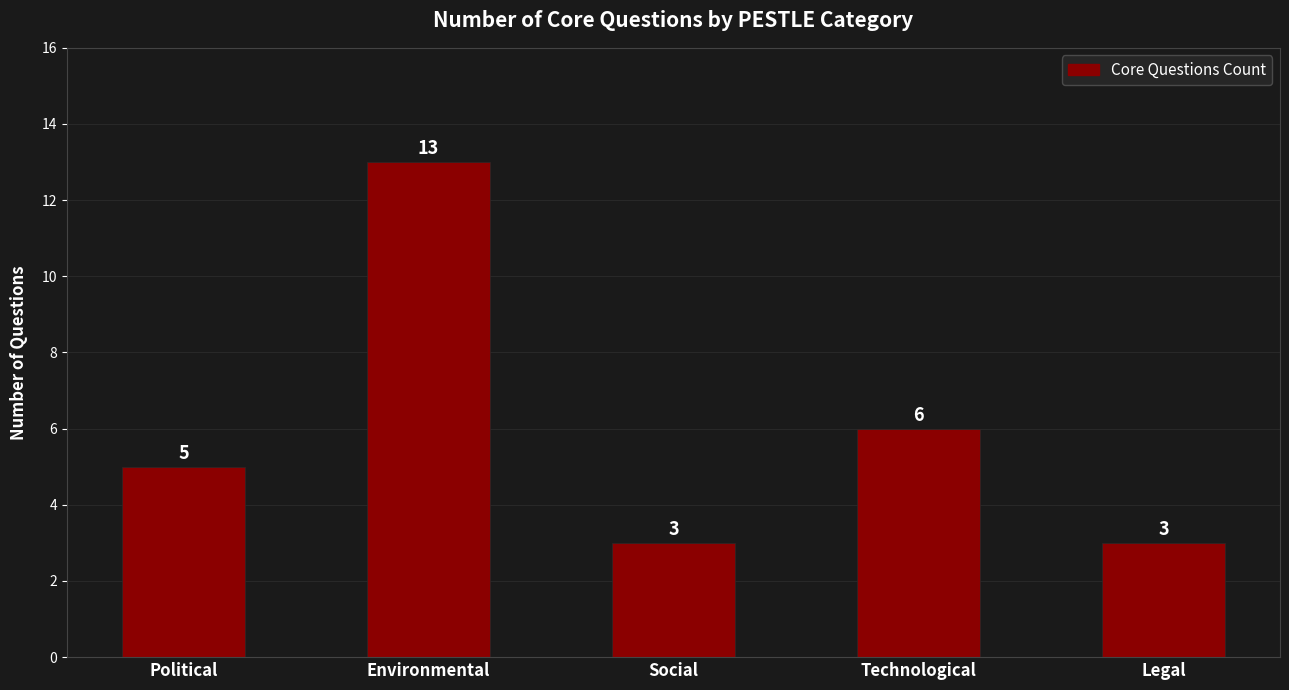

Reading left to right, list all the values displayed in this chart.

5	13	3	6	3